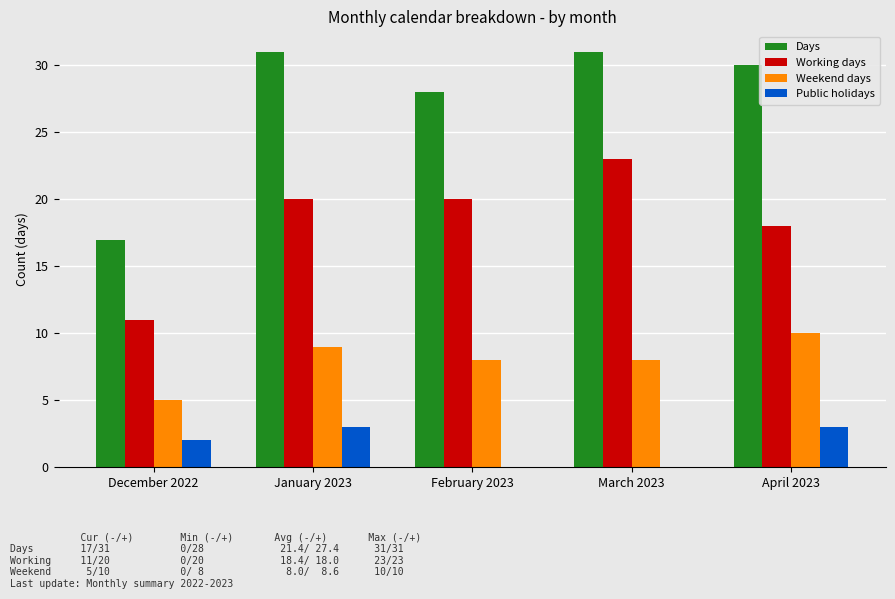

Where is Days nearest to the value 24?

February 2023